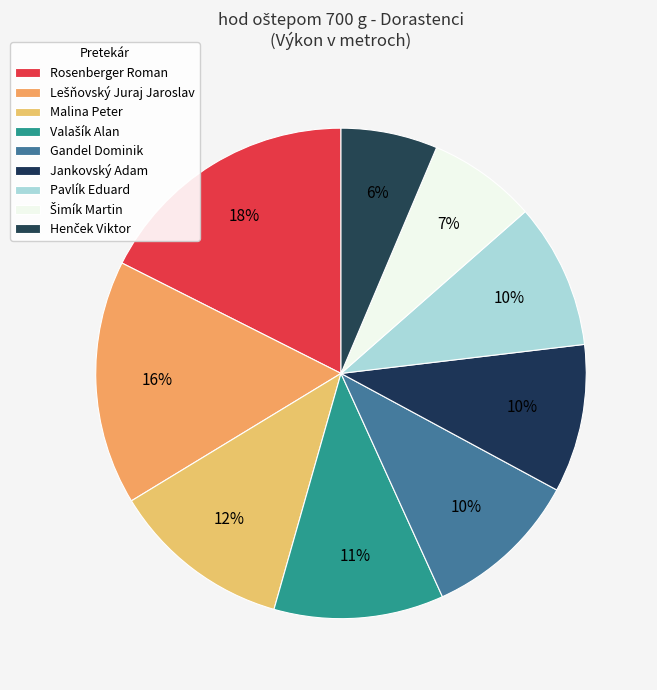

What is the change in value from Lešňovský Juraj Jaroslav to Henček Viktor?

-25.3